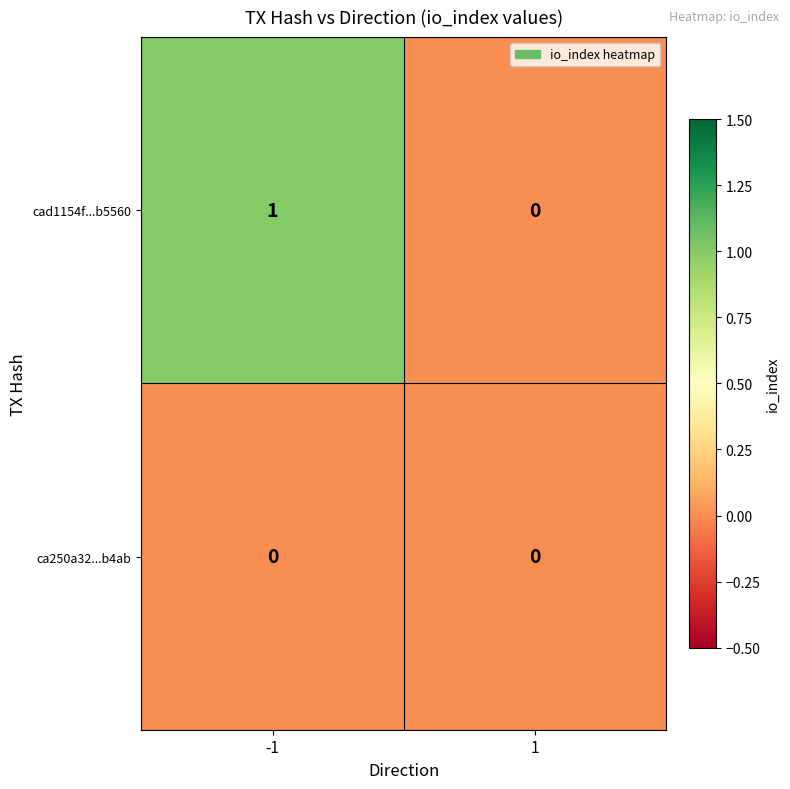

How many distinct data groups are displayed?

2